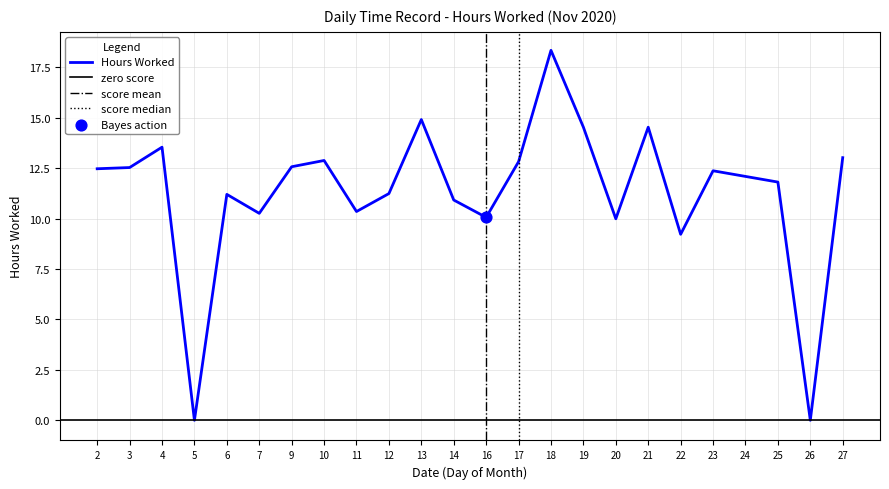

What is the change in value from 22 to 26?

-9.2